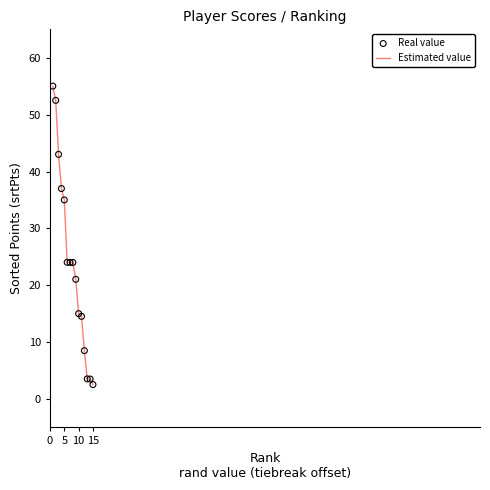

What is the smallest value displayed?

2.5